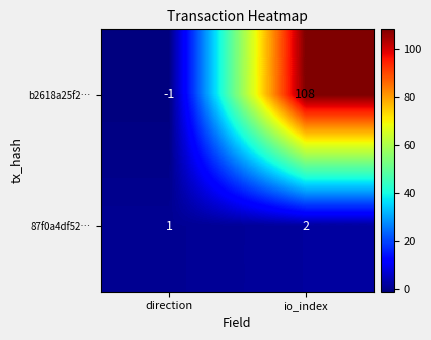

Which category has the highest value across all series?

io_index